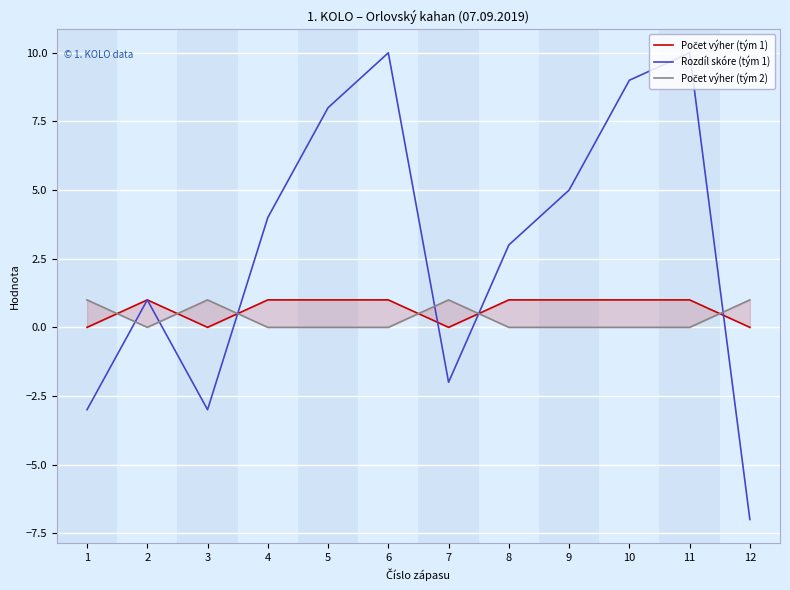

Rank the series at 4 from lowest to highest value.

Počet výher (tým 2), Počet výher (tým 1), Rozdíl skóre (tým 1)